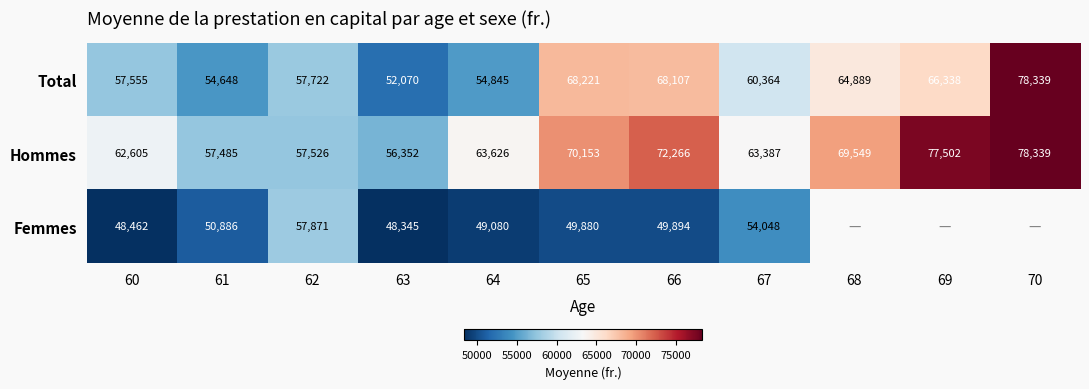

At 65, list the series in order from smallest to largest.

Femmes, Total, Hommes